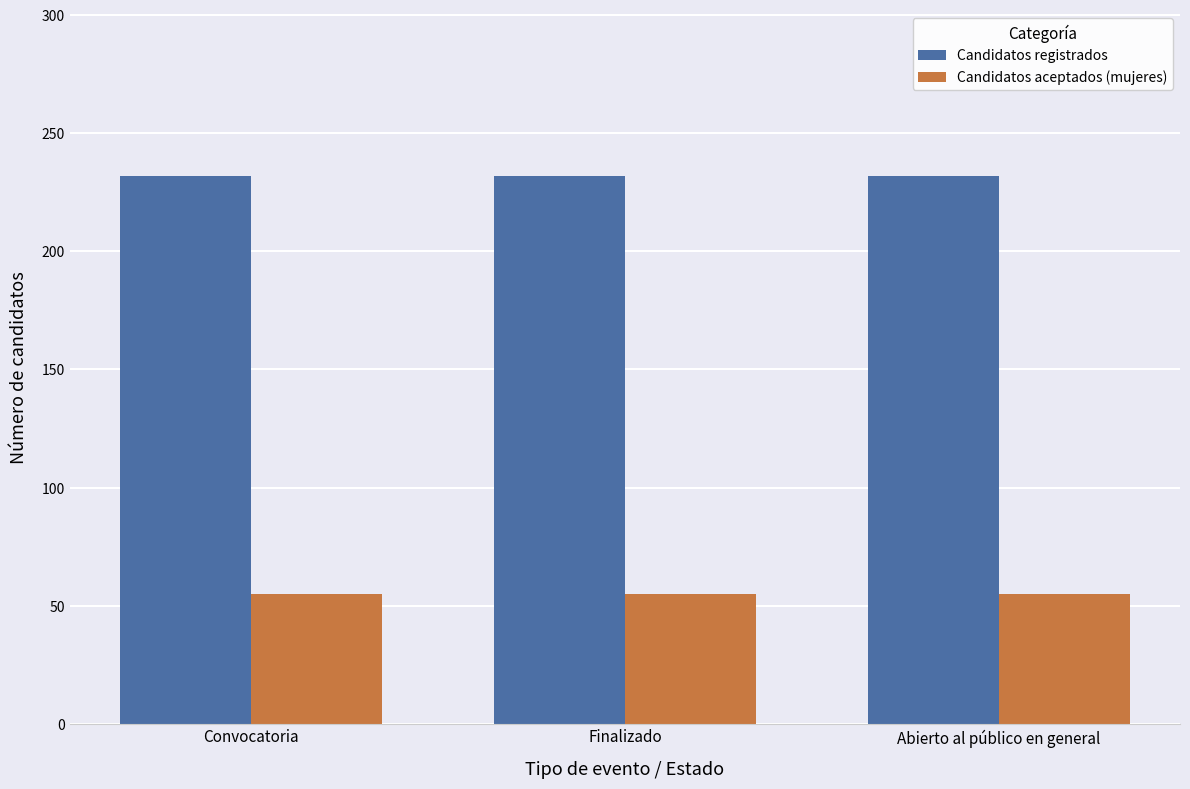

What is the total value across all series at Convocatoria?

287